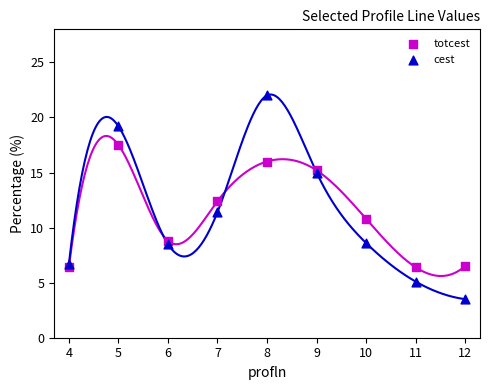

Which series contains the lowest Y value?

cest